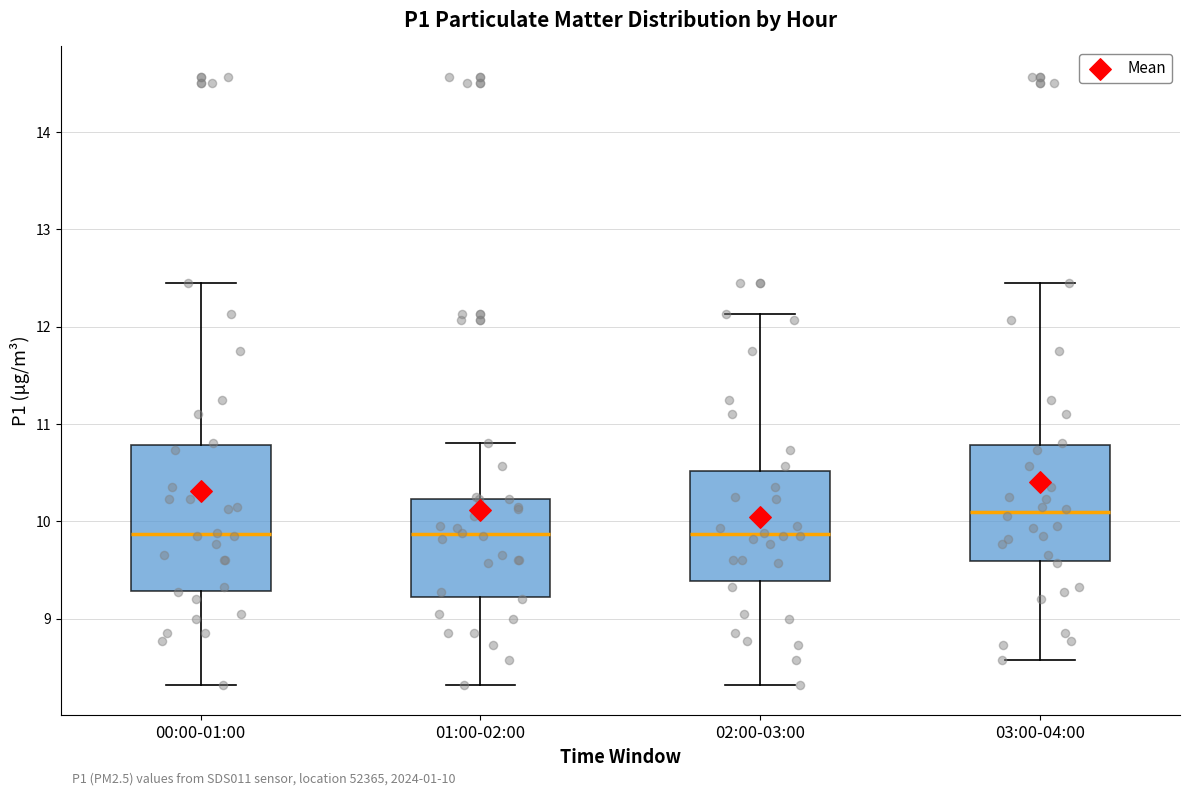

Which box has the highest median line?

03:00-04:00